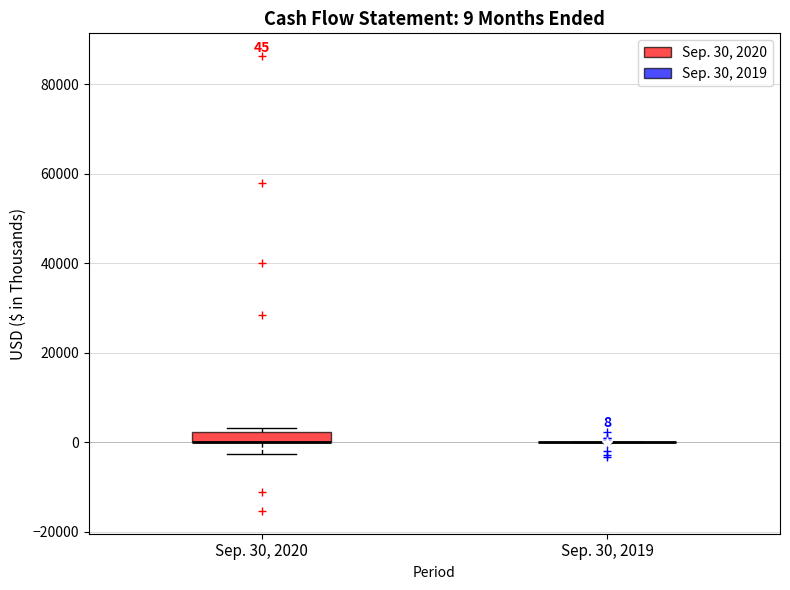

Comparing the boxes themselves (not the whiskers), which one is the tallest?

Sep. 30, 2020